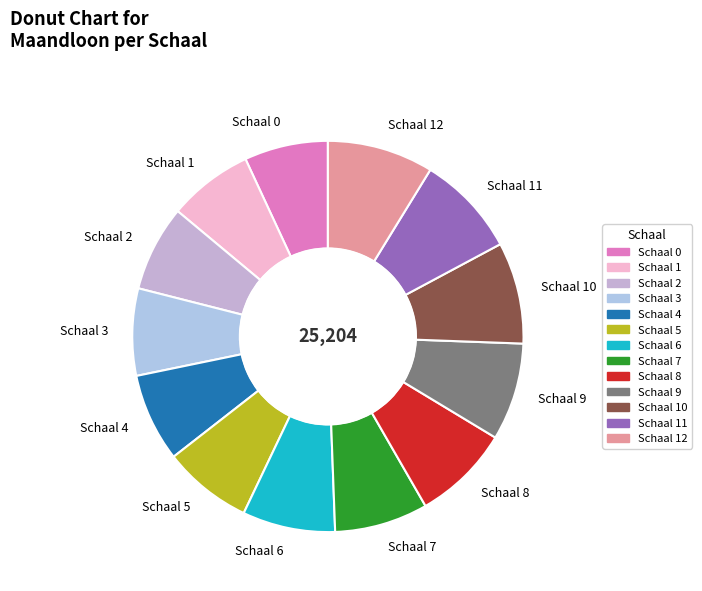

Does Schaal 3 account for over 50% of the chart?

No